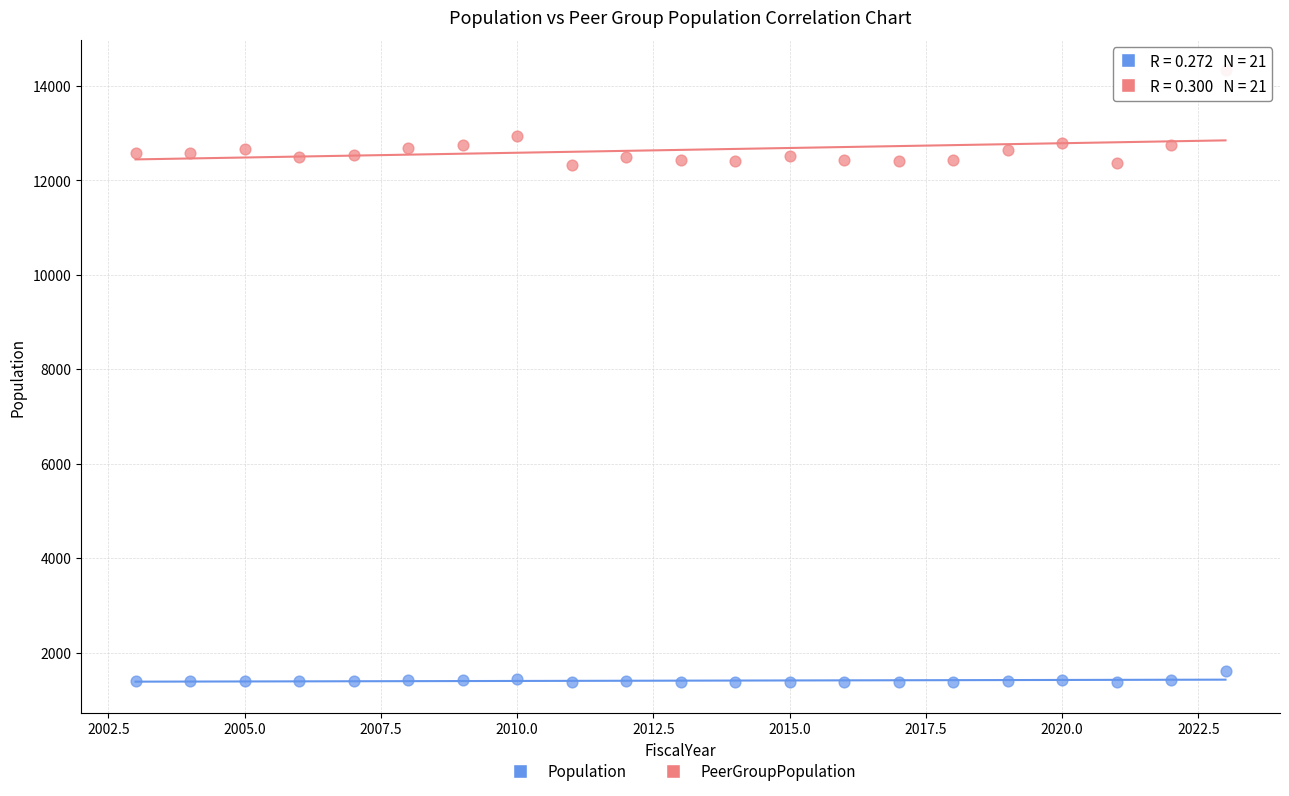

Which series has the largest Y range (max minus min)?

PeerGroupPopulation